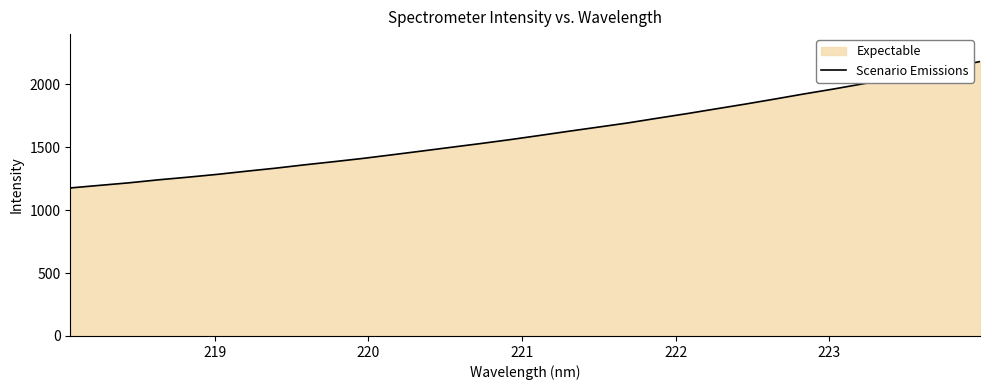

How many data points are less than 1593?

16